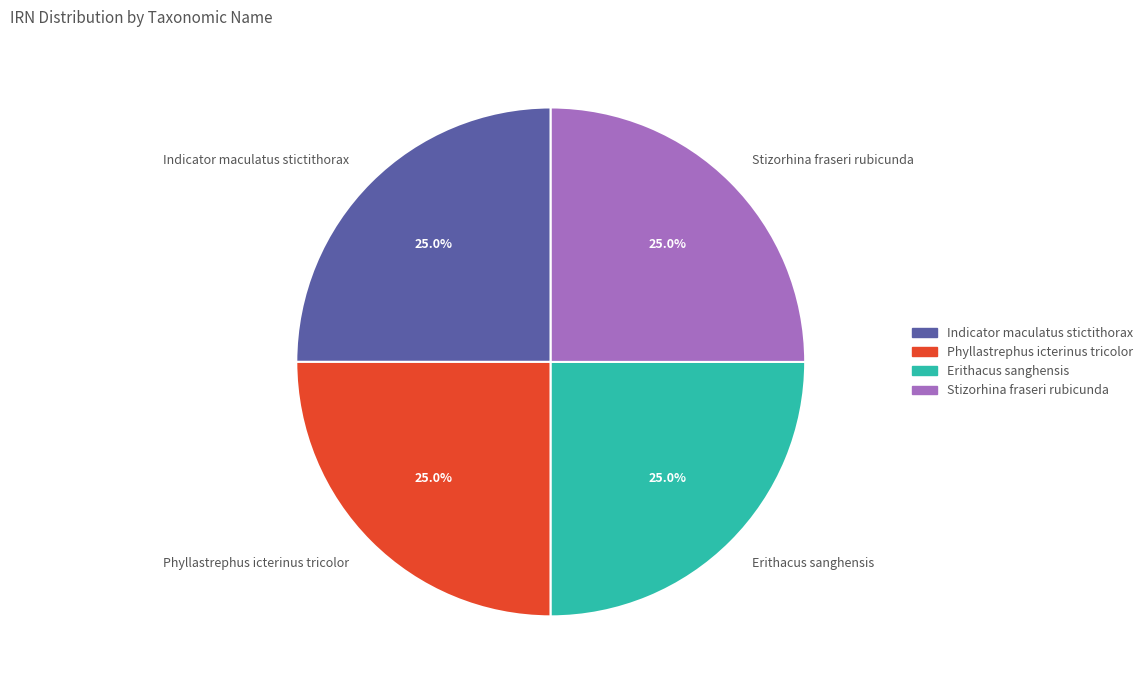

How many segments does this pie chart have?

4